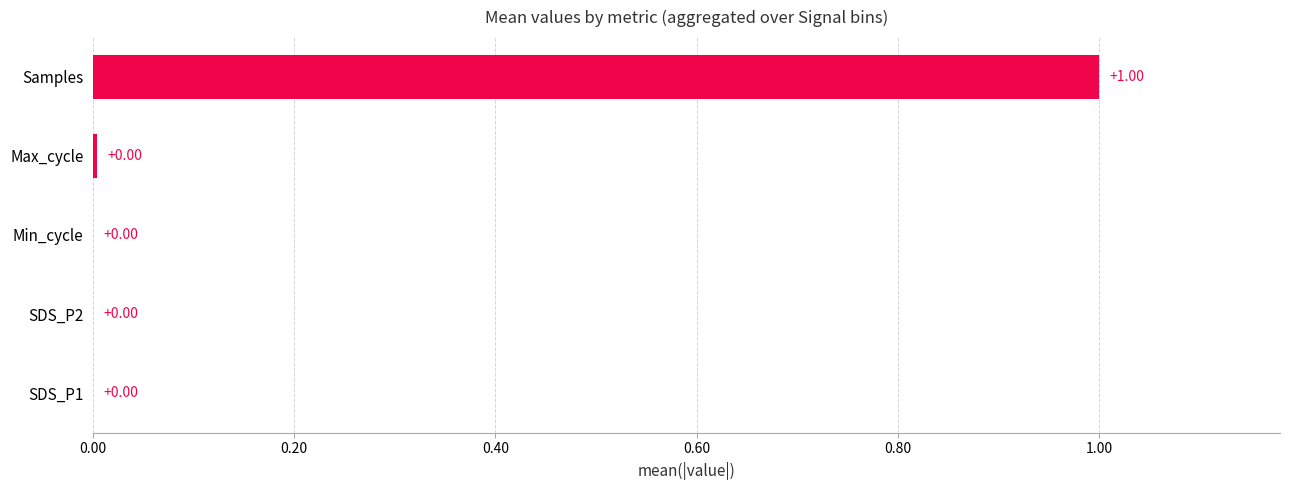

What is the change in value from Max_cycle to Samples?

+1.0